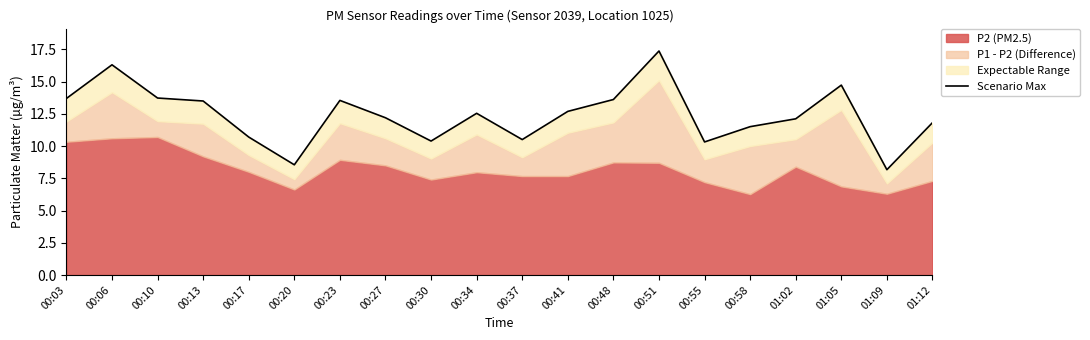

Does the chart display data point markers on the line(s)?

No